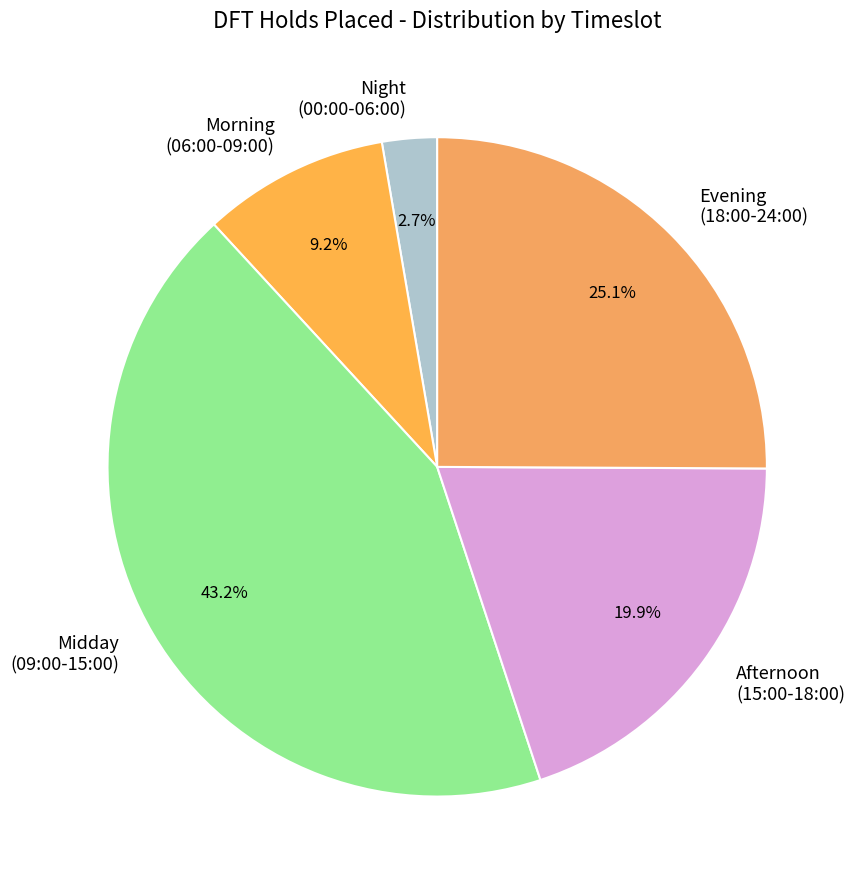

To the nearest percent, what is the average slice percentage?

20%